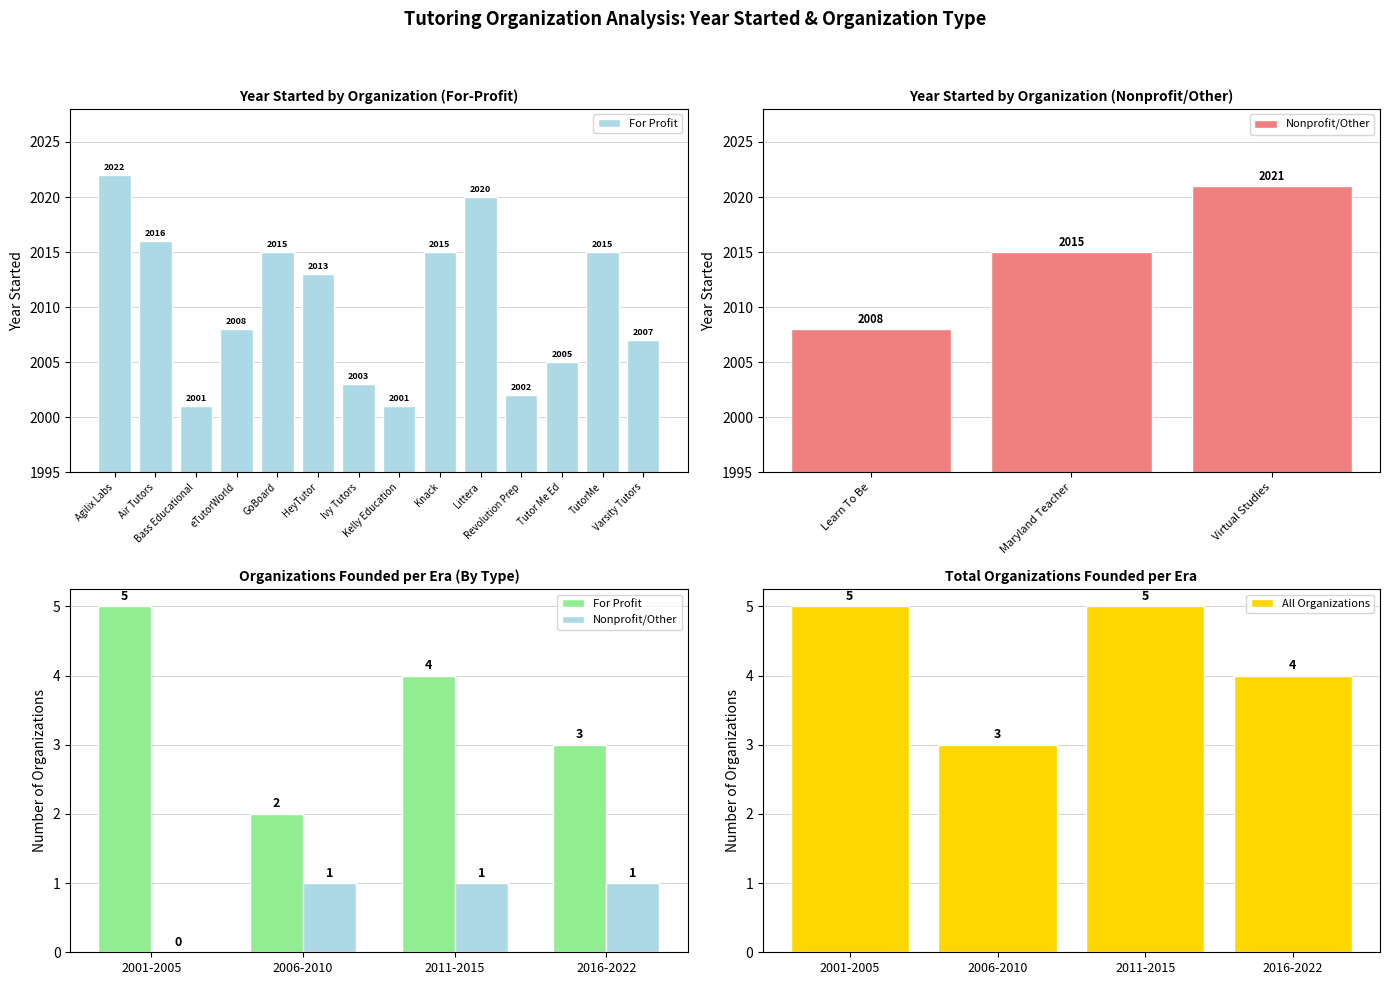

True or false: All Organizations has a value of 5 at 2001-2005.

True